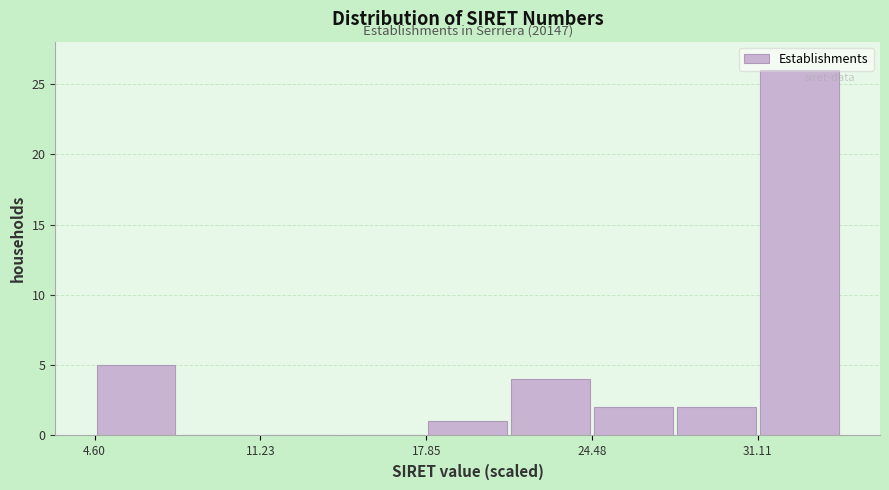

Read against the x-axis, roughly where is the centre of the tallest bar?

33